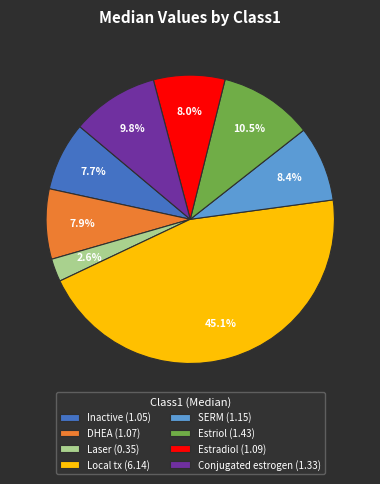

Does Estradiol account for over 50% of the chart?

No